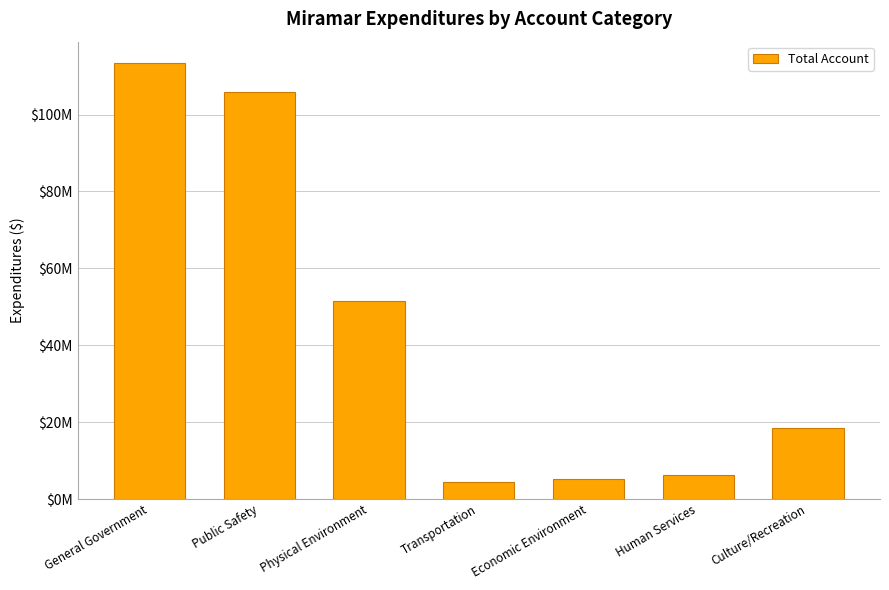

Are the bars horizontal?

No